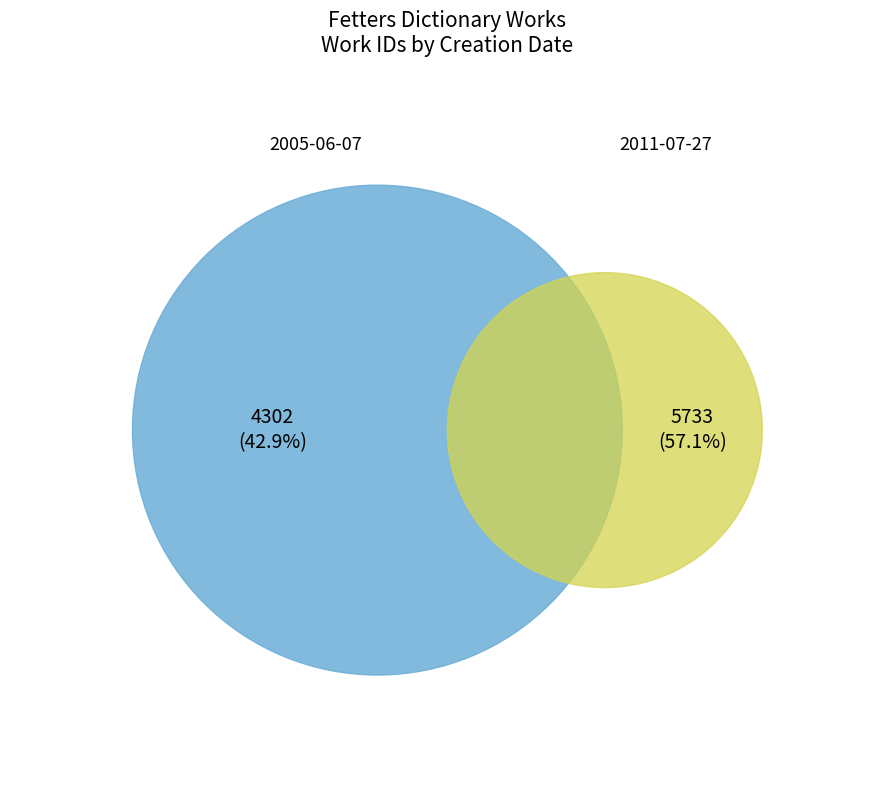

To the nearest percent, what percentage of the pie is 2011-07-27?

57%